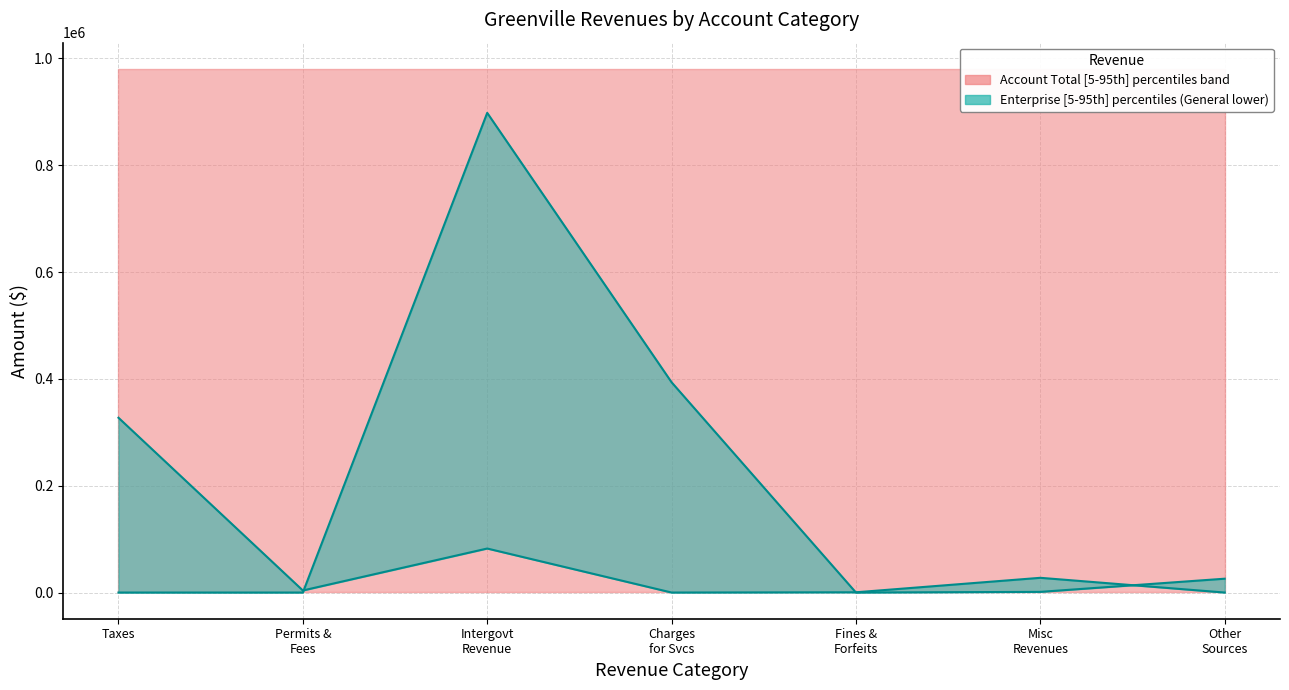

What is the average value of the General median series?

63086